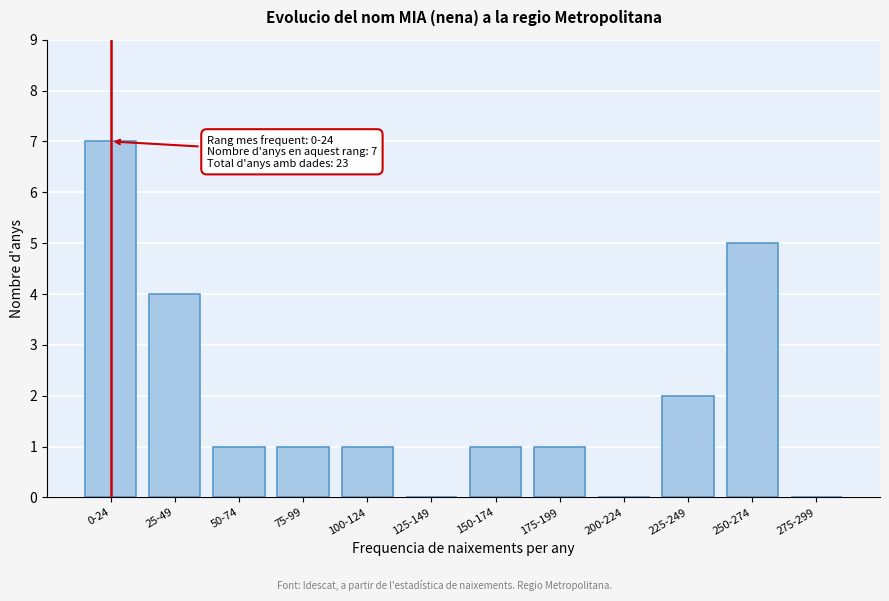

Reading left to right, extract all data points from this chart.

0-24=7	25-49=4	50-74=1	75-99=1	100-124=1	125-149=0	150-174=1	175-199=1	200-224=0	225-249=2	250-274=5	275-299=0